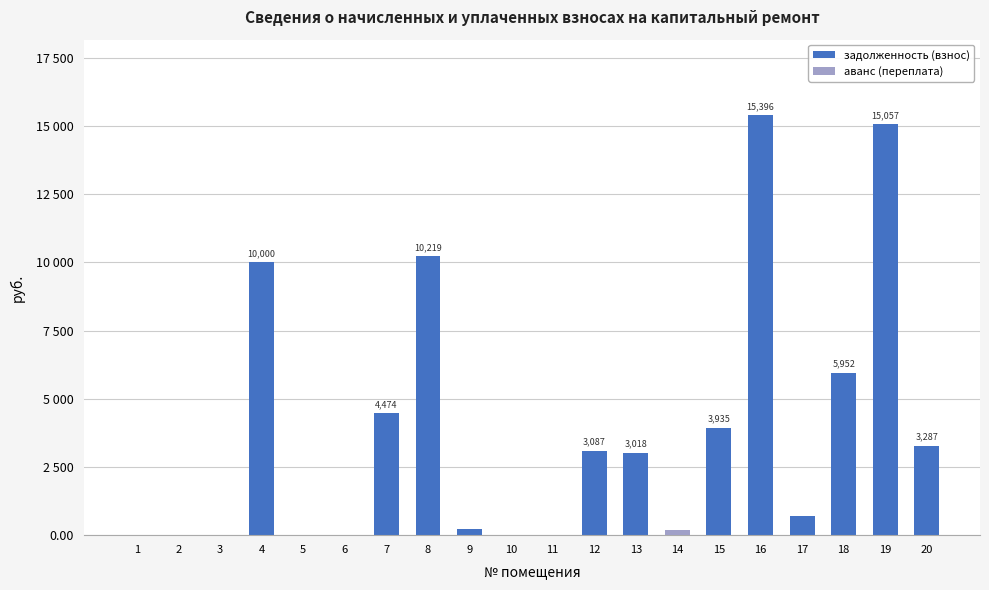

Between 16 and 13, which is larger?

16